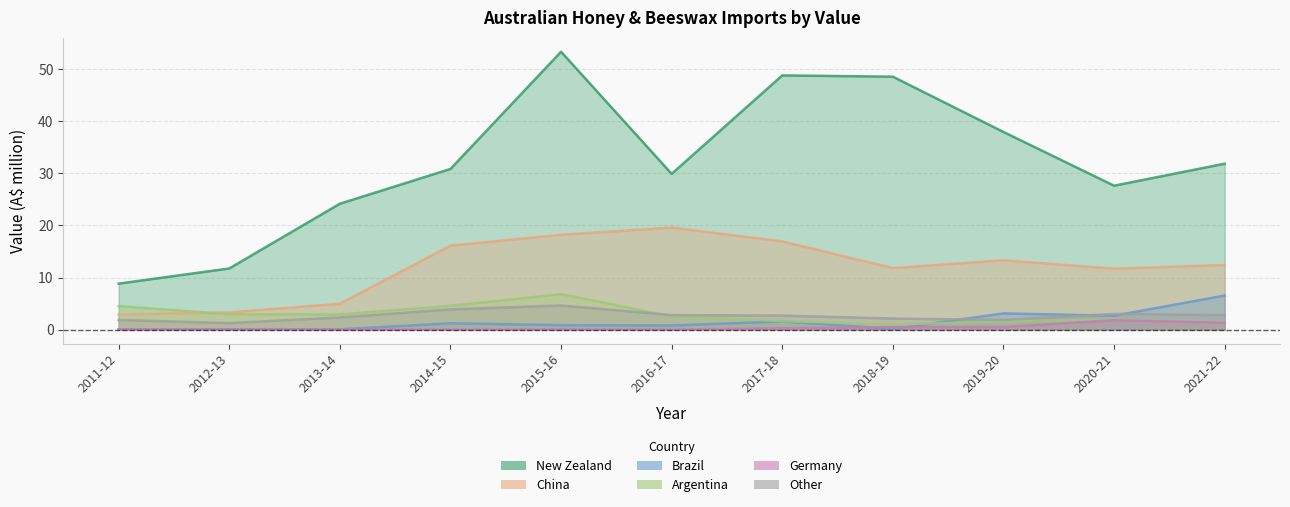

Which series has the largest total across all categories?

New Zealand